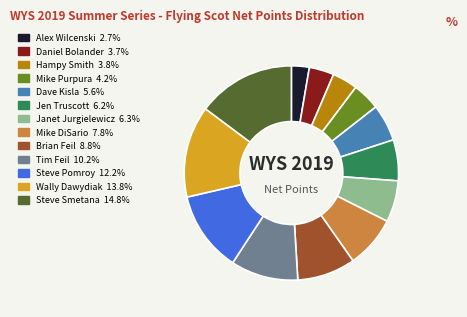

What is the largest slice in the pie chart?

Steve Smetana